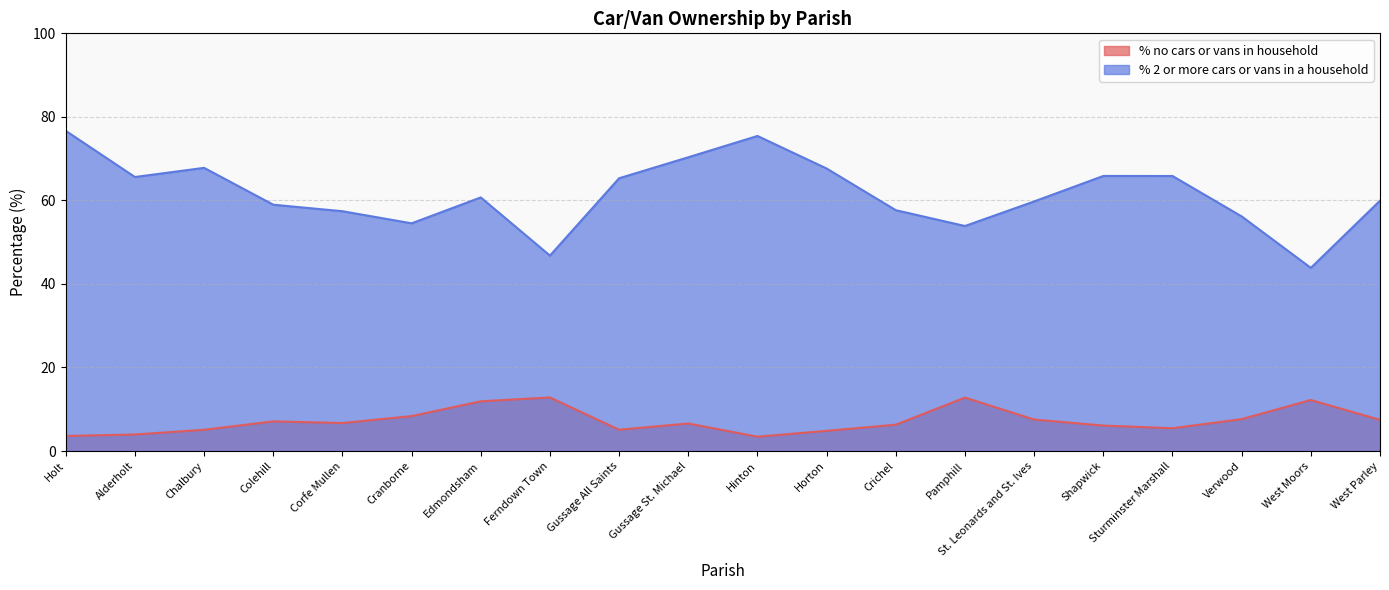

Is it true that % 2 or more cars or vans in a household equals 57.4 at Corfe Mullen?

True